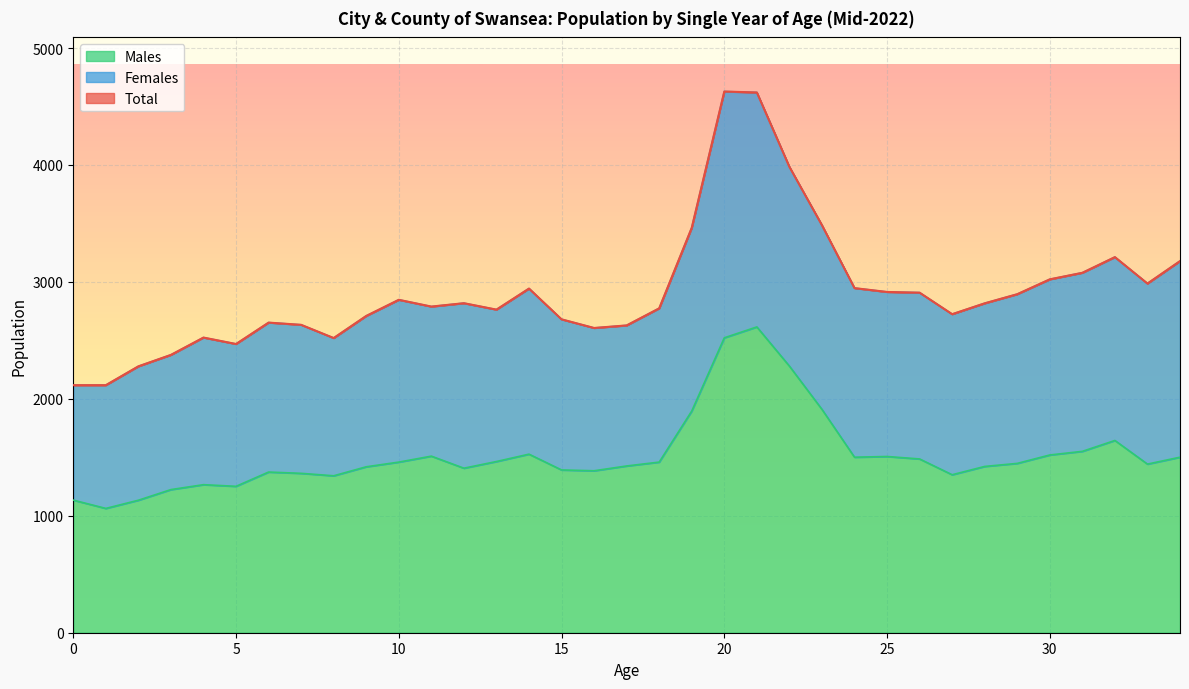

At which category does Total reach its first local peak?

4